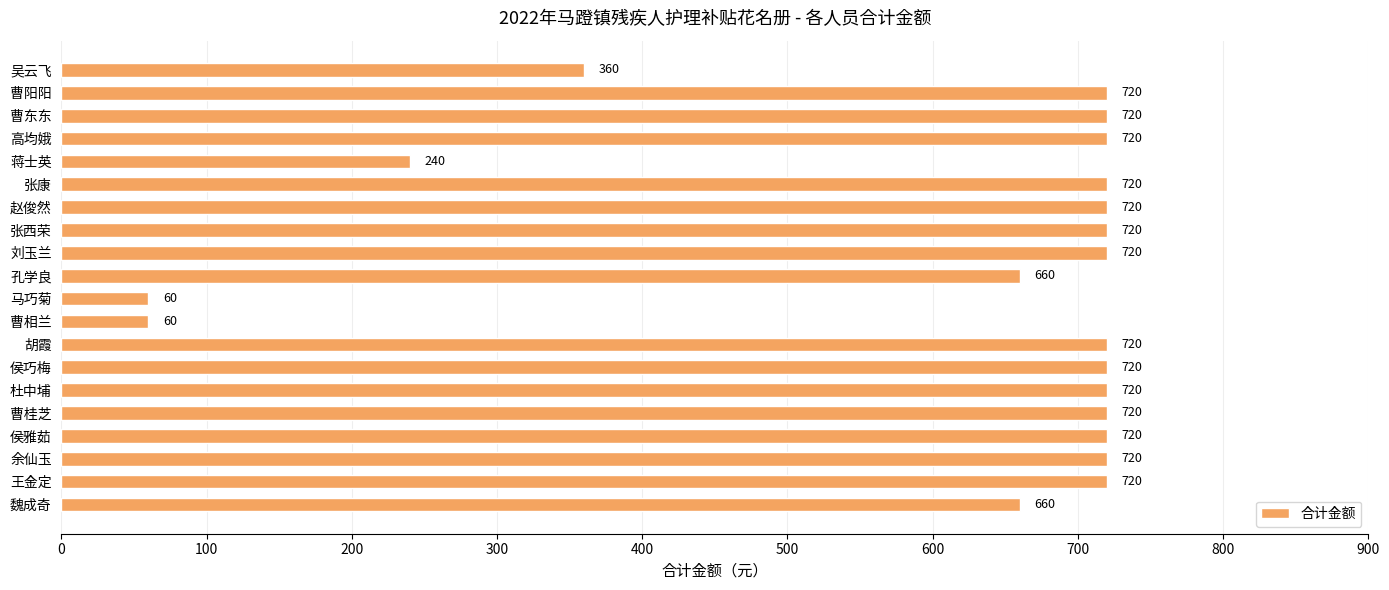

What is the greatest value displayed?

720